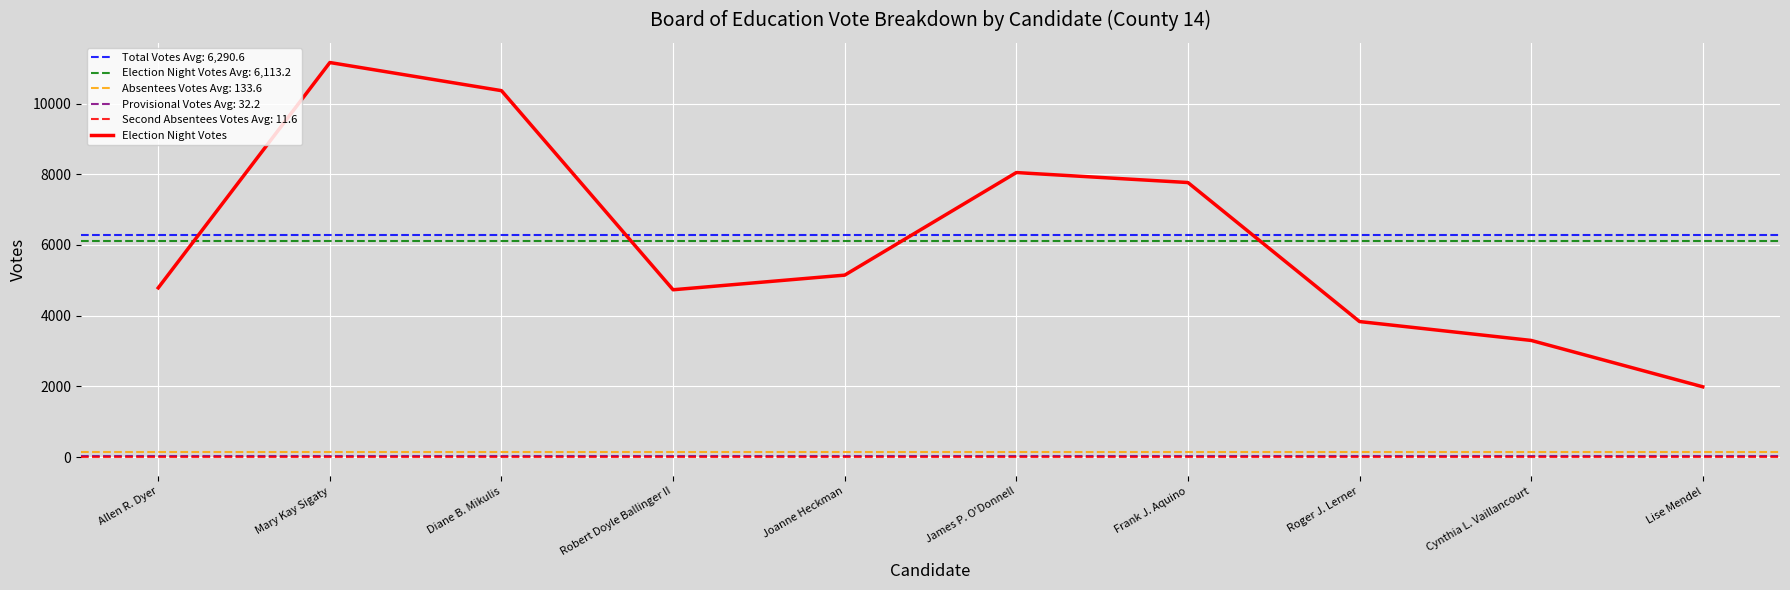

Rank the categories by value from highest to lowest.

Mary Kay Sigaty, Diane B. Mikulis, James P. O'Donnell, Frank J. Aquino, Joanne Heckman, Allen R. Dyer, Robert Doyle Ballinger II, Roger J. Lerner, Cynthia L. Vaillancourt, Lise Mendel